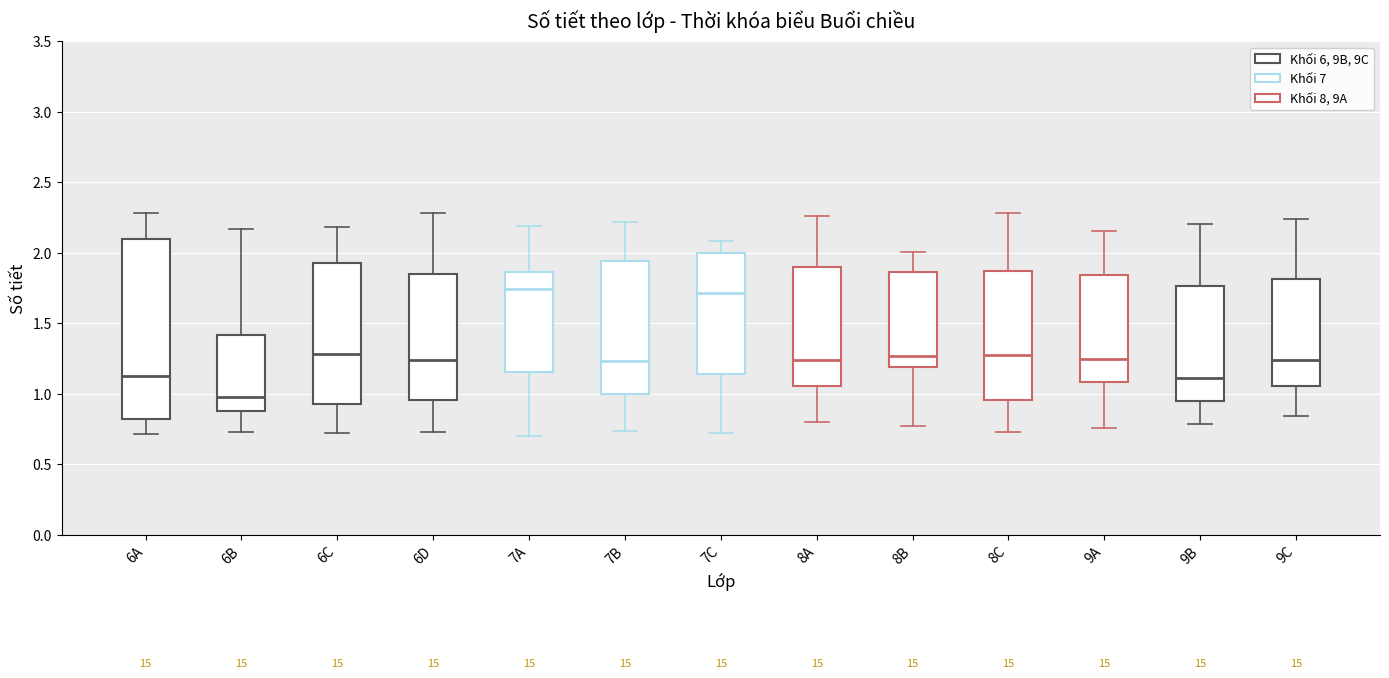

Comparing the boxes themselves (not the whiskers), which one is the tallest?

6A